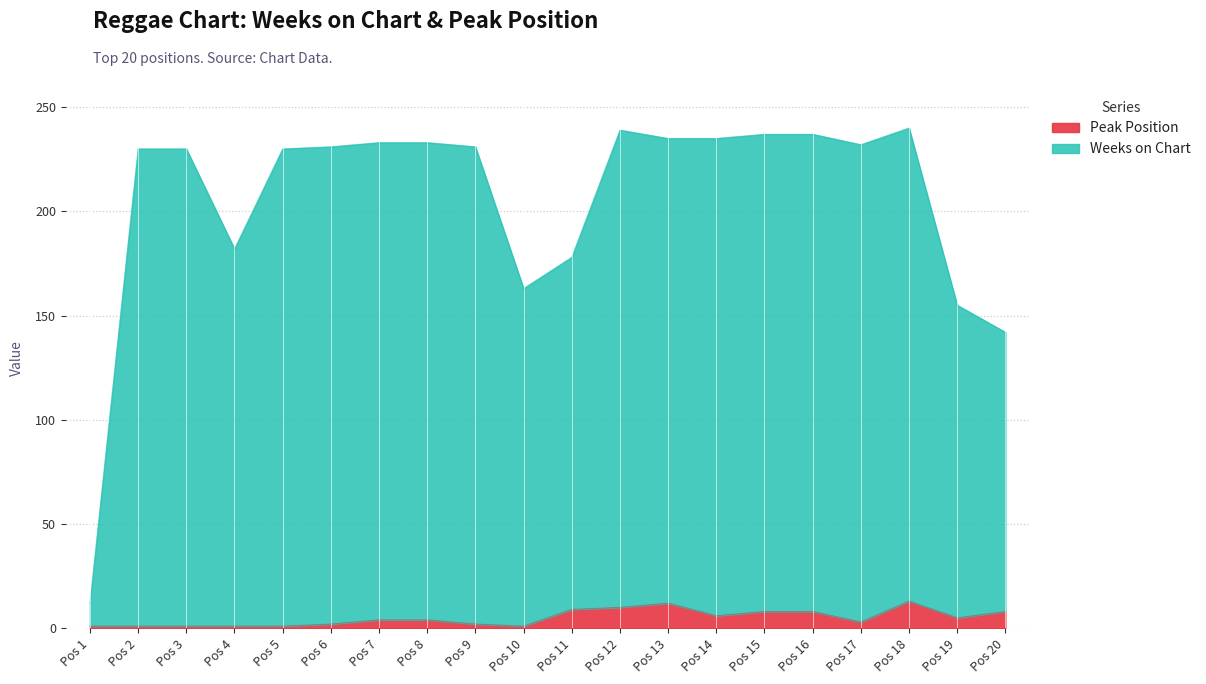

The Peak Position series shows 8 at Pos 20. True or false?

True